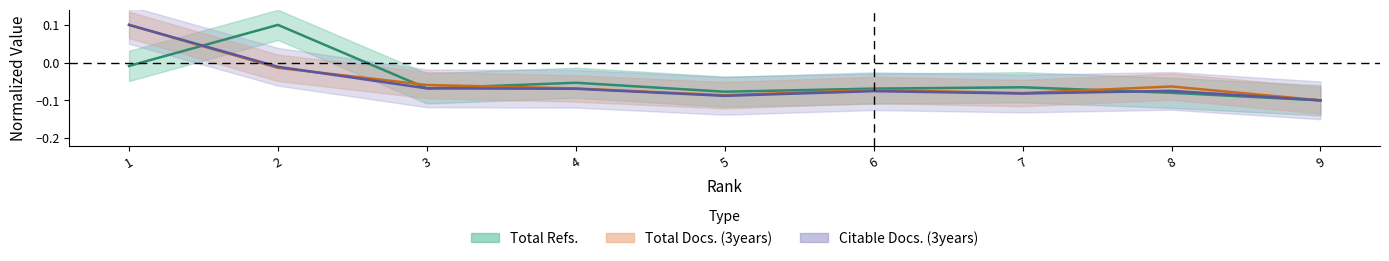

What is the difference between the maximum and second lowest values in the Citable Docs. (3years) series?

0.2